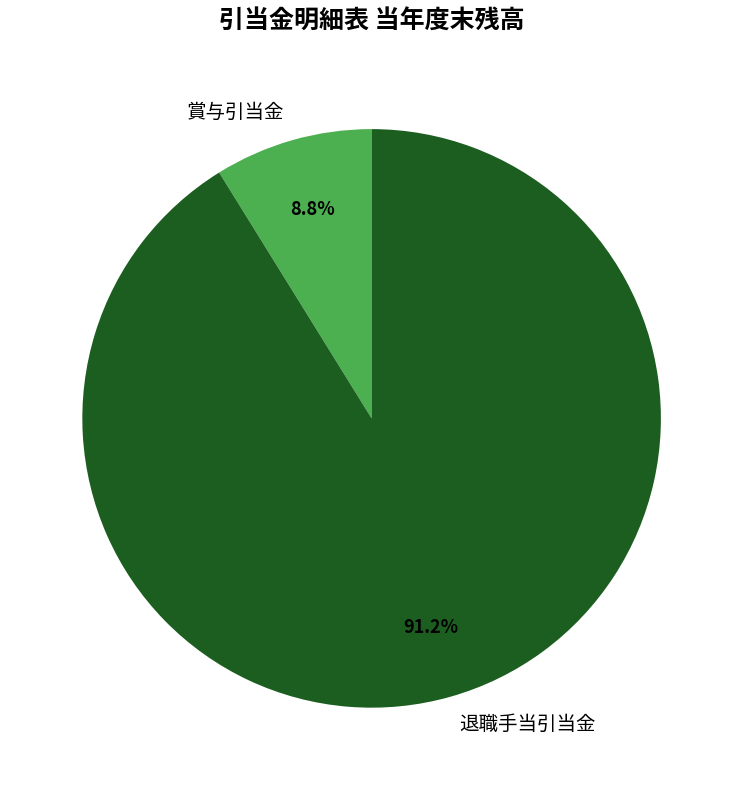

What is the smallest slice in the pie chart?

賞与引当金